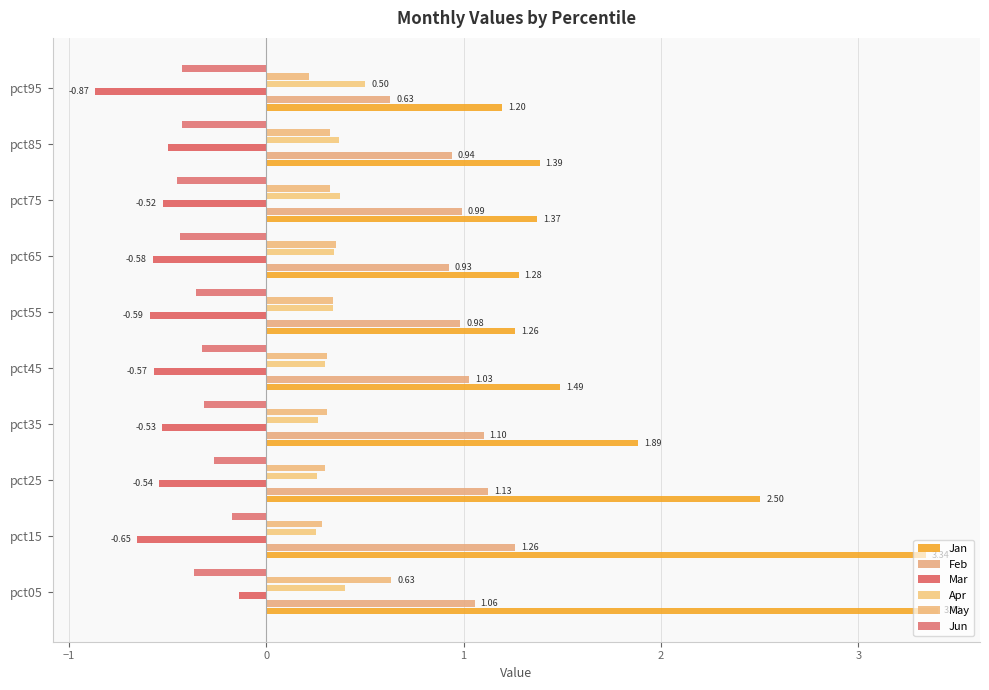

What is the difference between the second highest and minimum values in the Jun series?

0.2